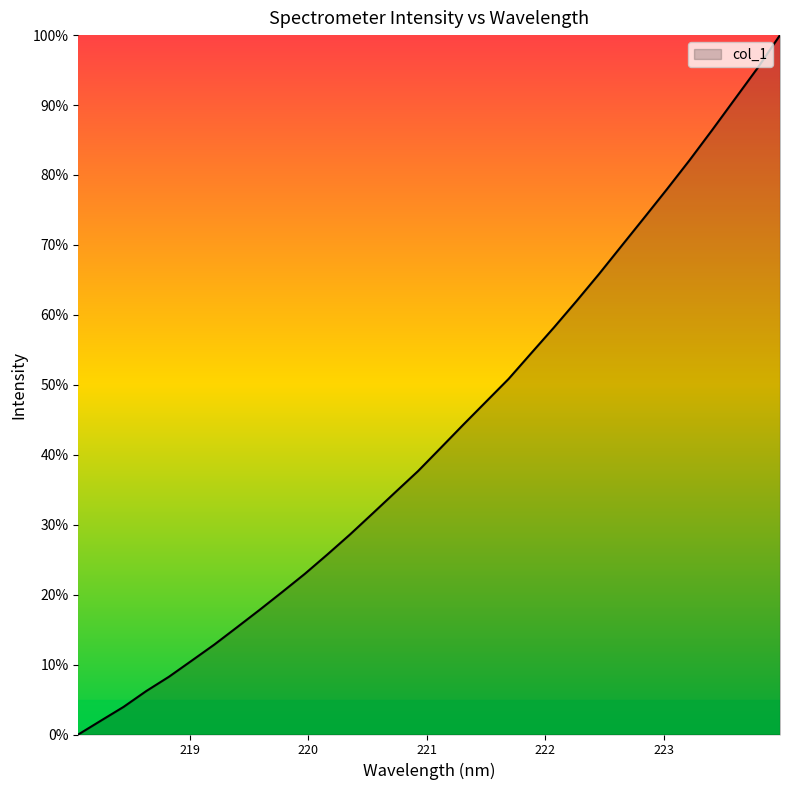

Count the number of values greater than 40.

16